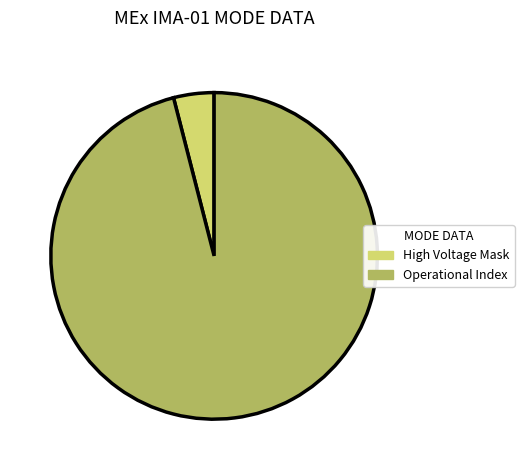

Between High Voltage Mask and Operational Index, which is larger?

Operational Index